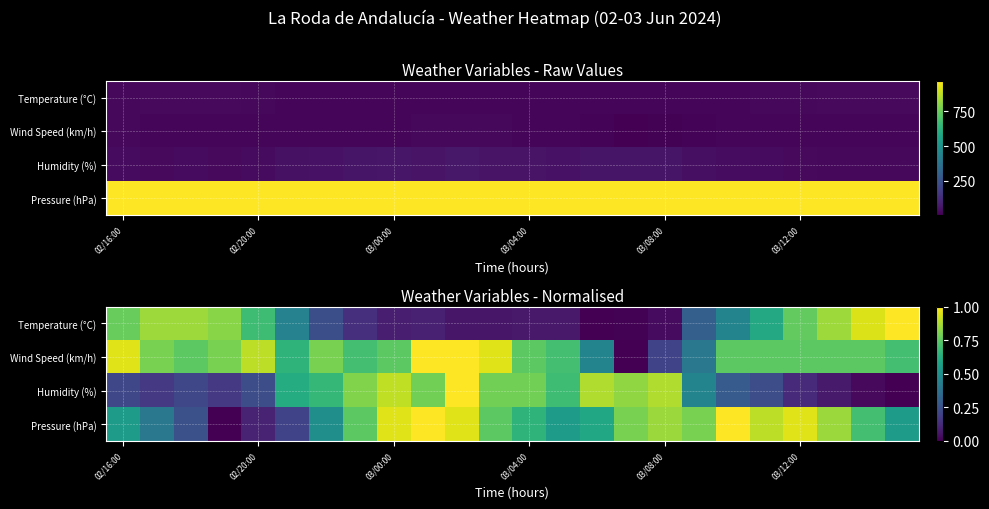

How many data points in Wind Speed (km/h) are above 0?

23